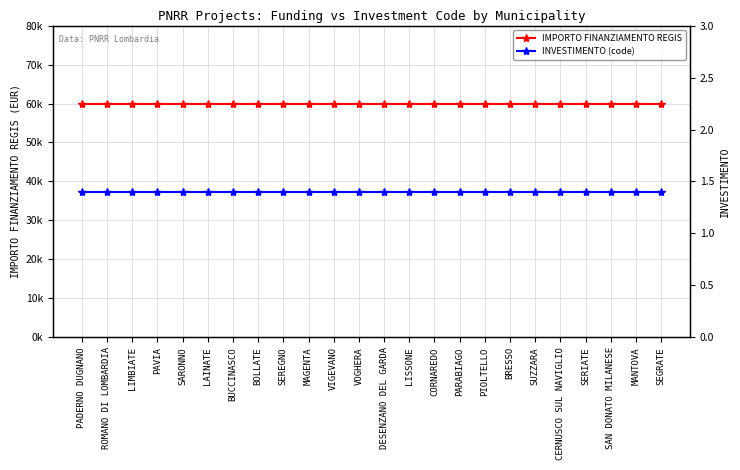

True or false: INVESTIMENTO (code) and IMPORTO FINANZIAMENTO REGIS intersect in this chart.

False